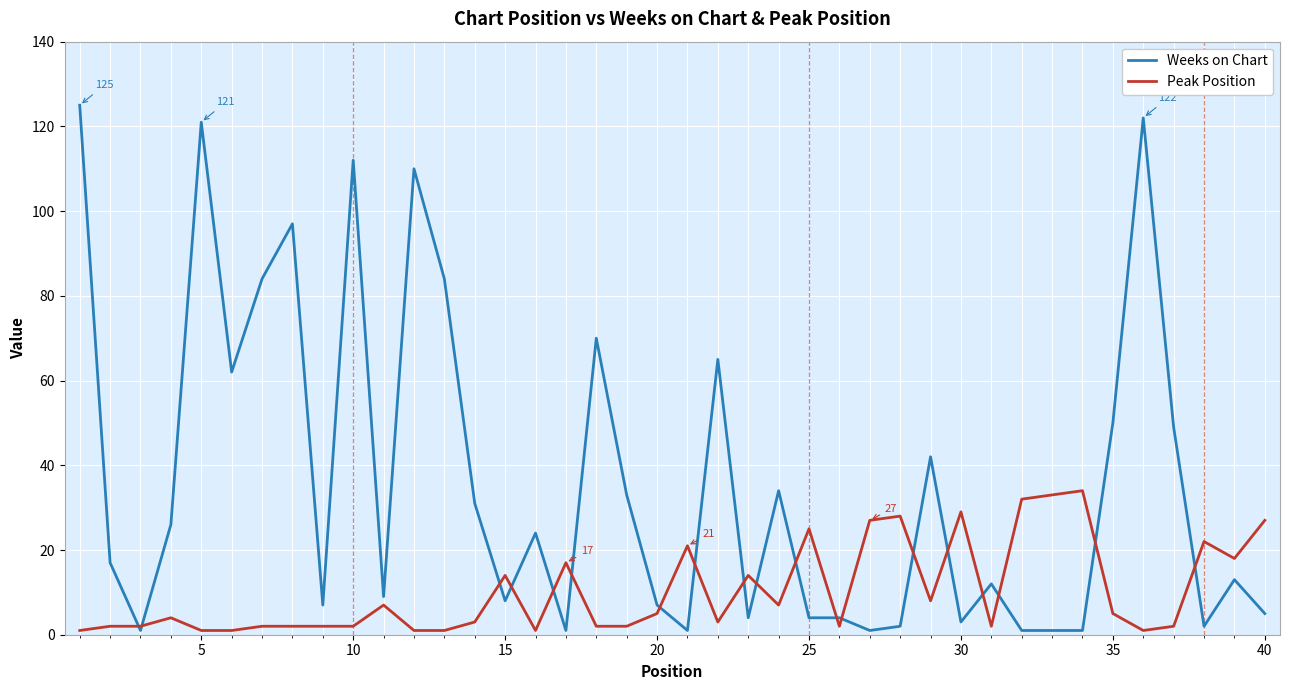

Which series has the largest total across all categories?

Weeks on Chart